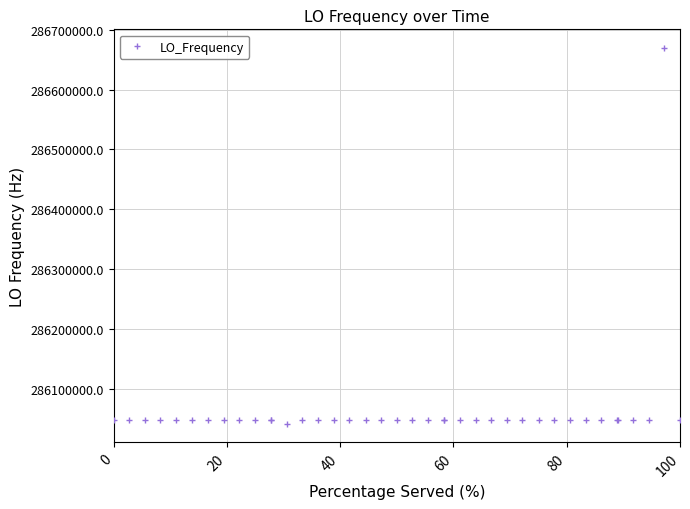

What is the value of the 39th point from the left?

286669549.2